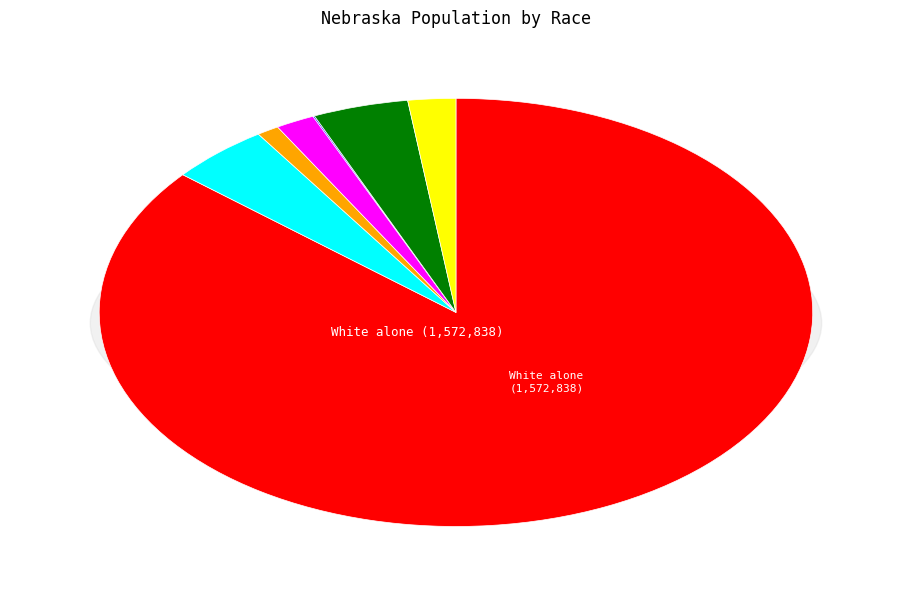

The Black or African American alone slice represents 12% of the pie. True or false?

False